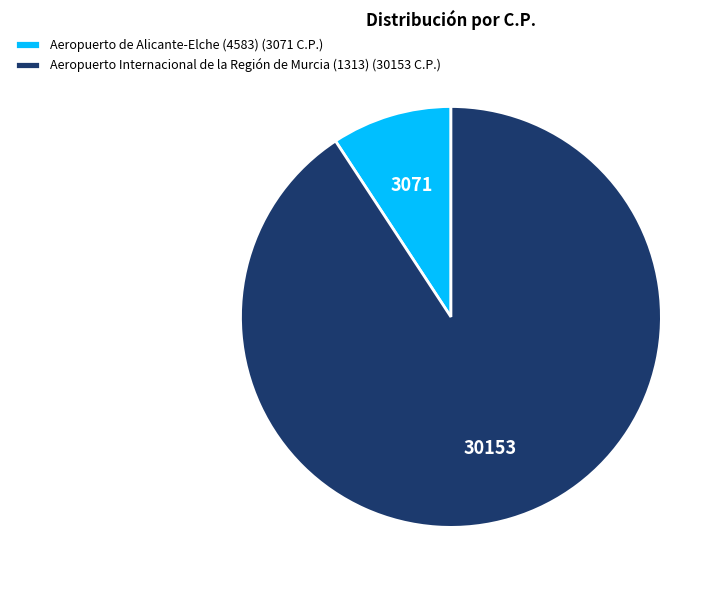

Between Aeropuerto Internacional de la Región de Murcia (1313) and Aeropuerto de Alicante-Elche (4583), which is larger?

Aeropuerto Internacional de la Región de Murcia (1313)